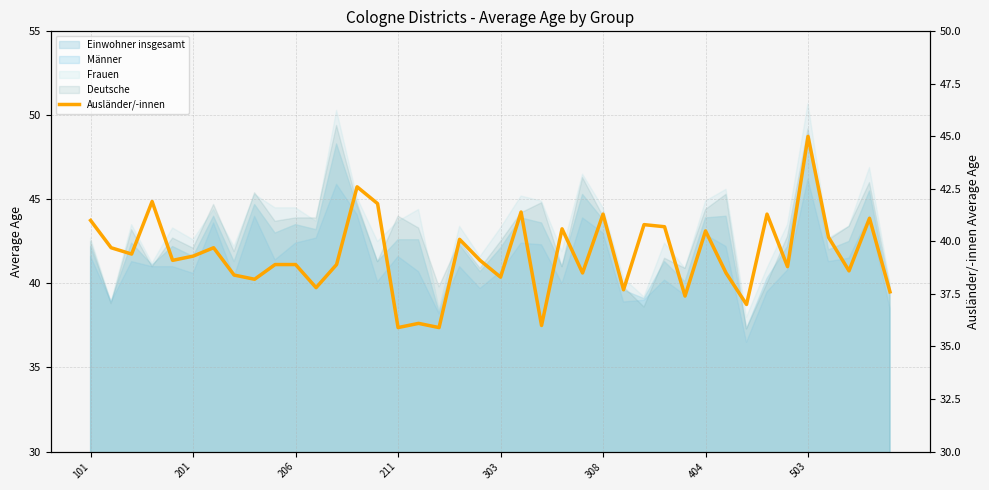

What is the change in value from 23 to 24?

-2.1